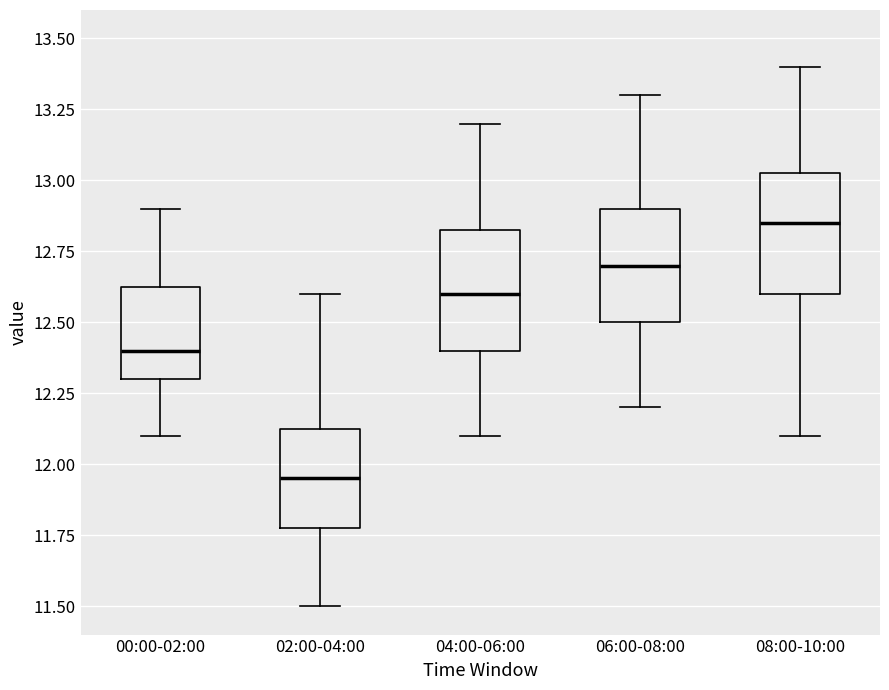

Reading left to right, transcribe this box plot: for each box, give where its median line is, the range the box spans, and where its two whiskers end, as read against the y-axis. The values are not printed on the chart, so give them approximately, as read against the axis.

00:00-02:00: median 12.40, box 12.30 to 12.65, whiskers 12.10 to 12.90
02:00-04:00: median 11.95, box 11.80 to 12.15, whiskers 11.50 to 12.60
04:00-06:00: median 12.60, box 12.40 to 12.85, whiskers 12.10 to 13.20
06:00-08:00: median 12.70, box 12.50 to 12.90, whiskers 12.20 to 13.30
08:00-10:00: median 12.85, box 12.60 to 13.05, whiskers 12.10 to 13.40